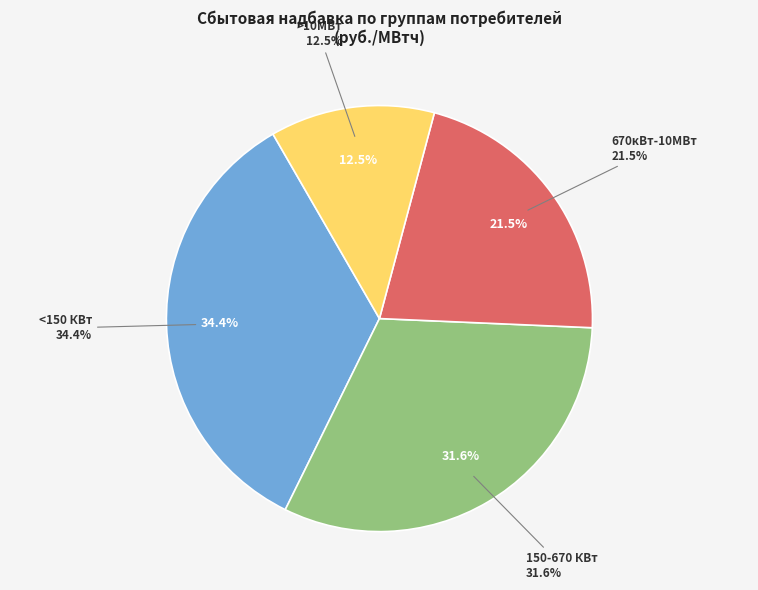

To the nearest percent, what is the combined percentage of >10МВт and 670кВт-10МВт?

34%